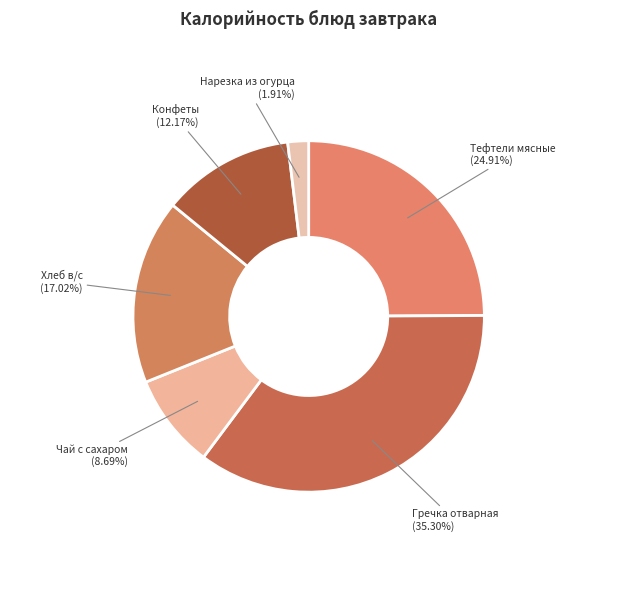

To the nearest percent, what is the average slice percentage?

17%